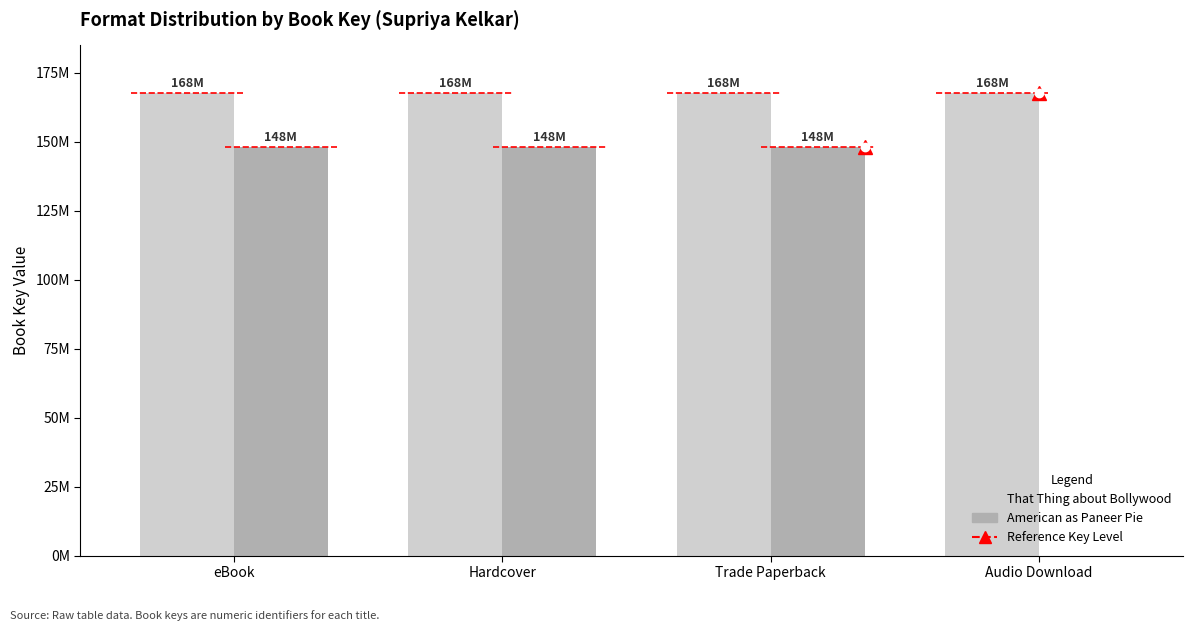

What is the label of the 3rd bar from the right?

Hardcover